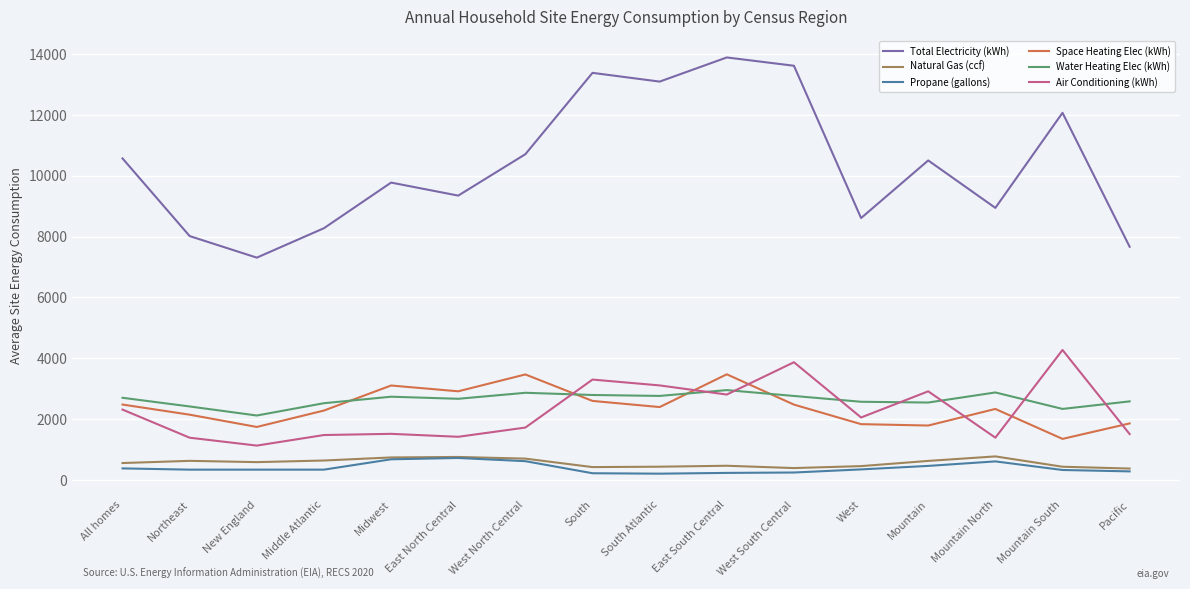

What is the total value across all series at West?

15898